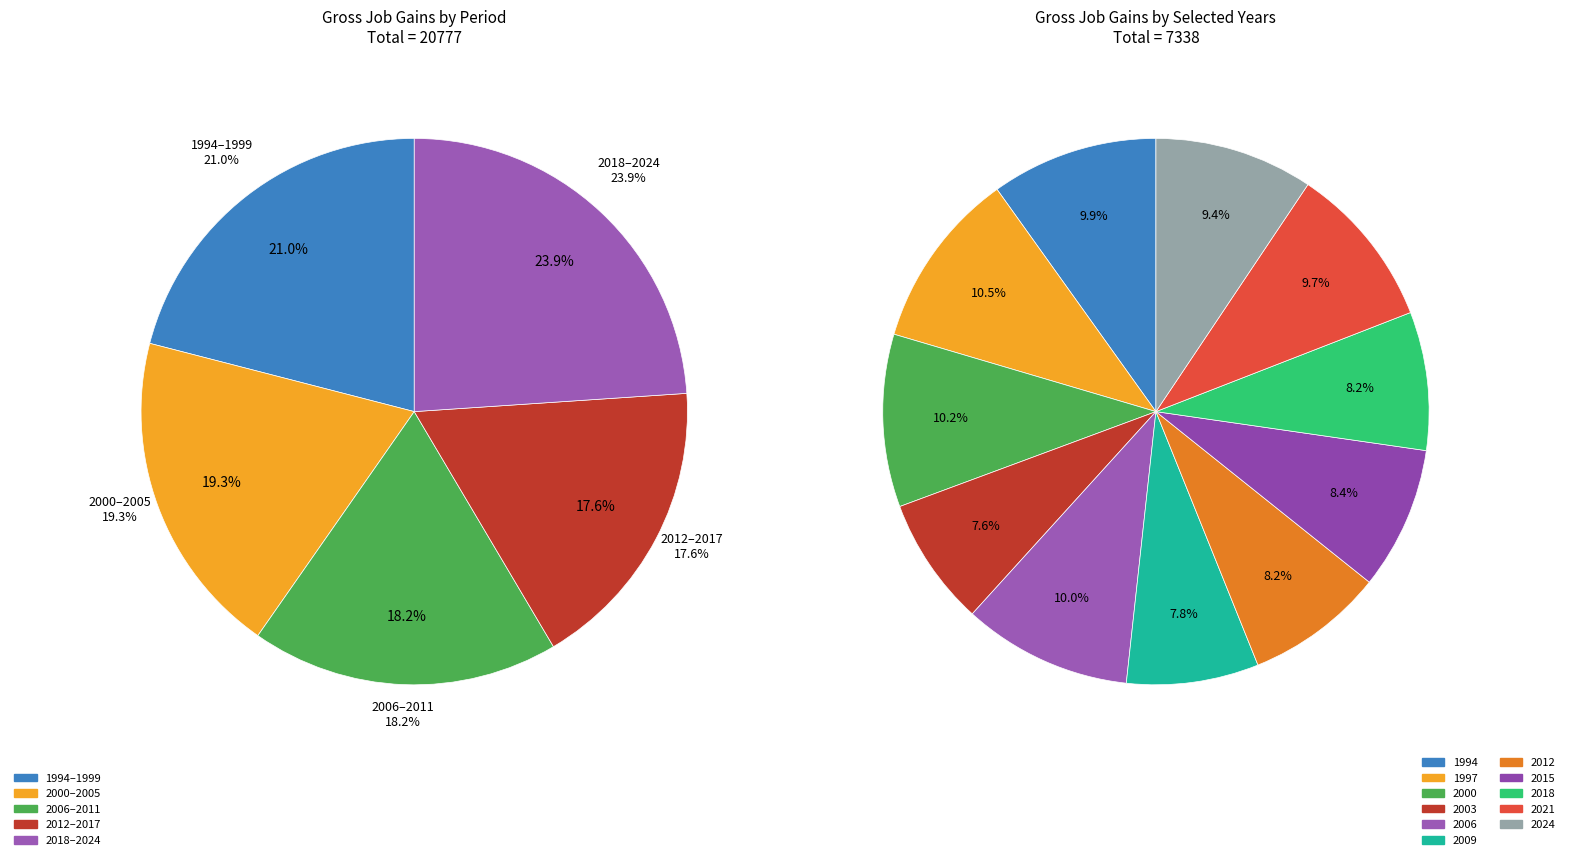

True or false: 2021 accounts for 3% of the total.

True